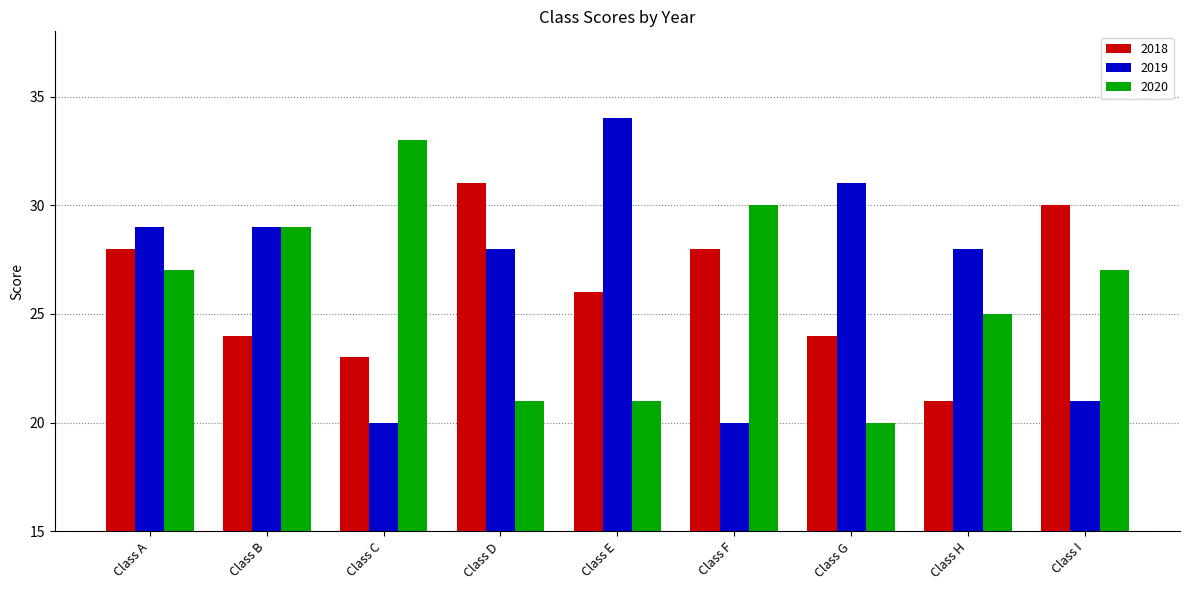

How many bars are there in total?

27